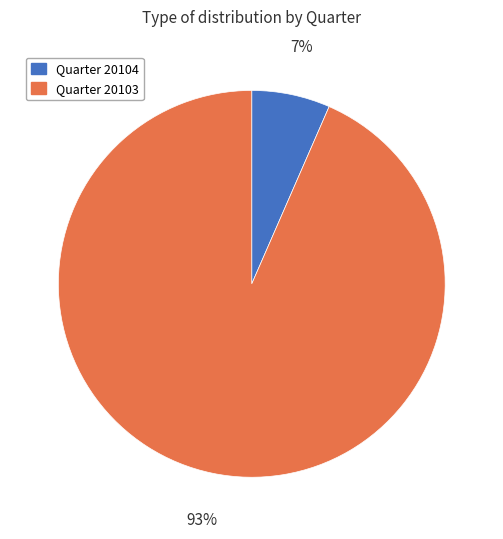

Is there any slice that represents more than half of the pie?

Yes